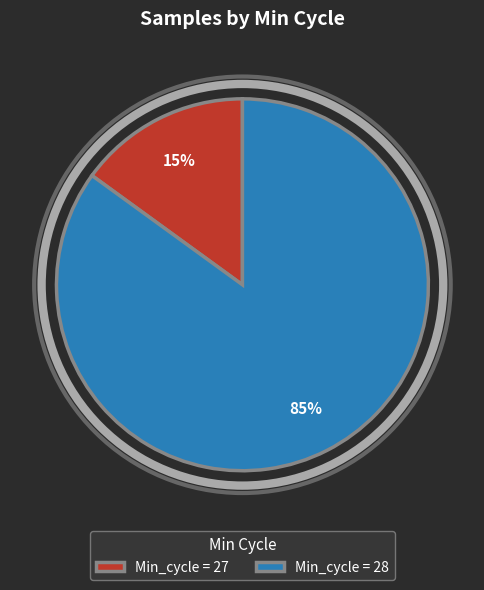

What is the majority slice?

Min_cycle = 28